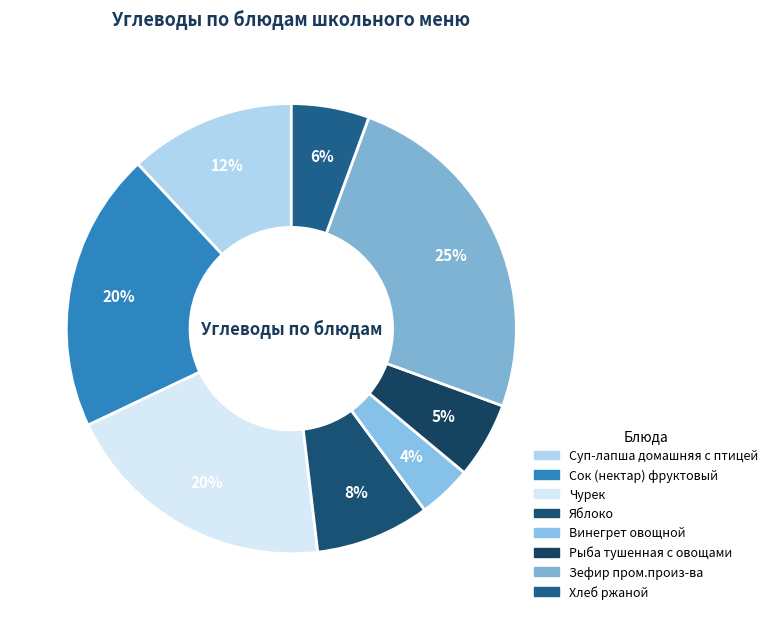

Count the number of slices in the pie.

8